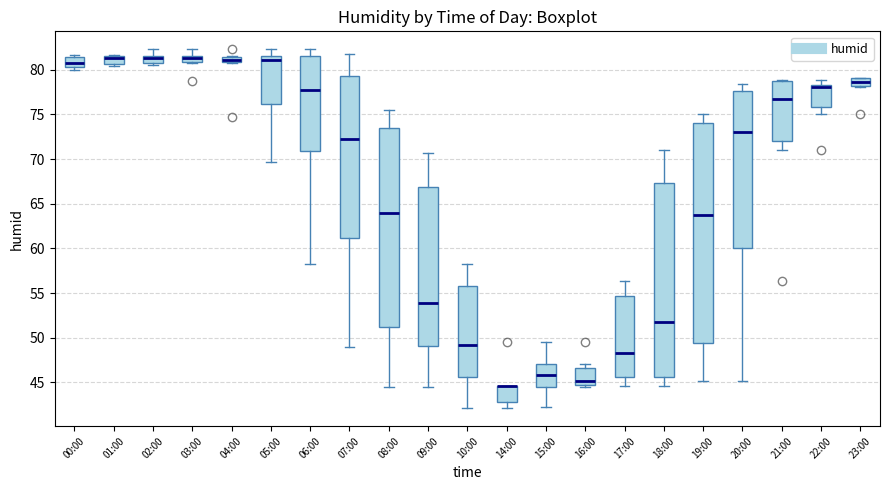

Where is the lower edge of the box for 04:00 on the y-axis? The values are not printed on the chart, so give them approximately, as read against the axis.

81.0